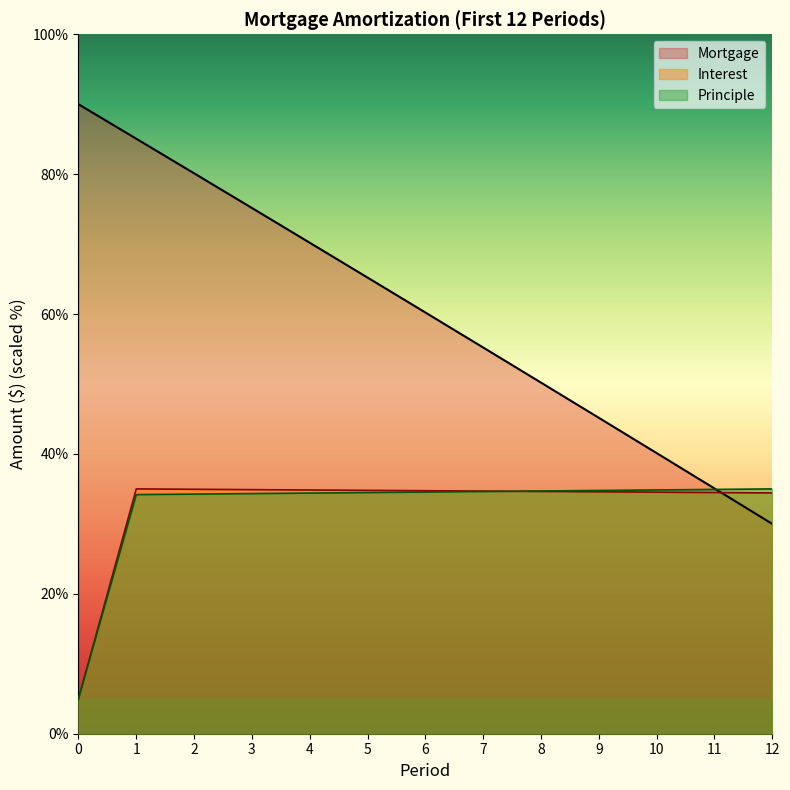

Reading right to left, what are all the values shown in this chart?

Mortgage: 12=30.0	11=35.1	10=40.1	9=45.2	8=50.2	7=55.2	6=60.2	5=65.2	4=70.2	3=75.2	2=80.1	1=85.1	0=90.0
Interest: 12=34.4	11=34.5	10=34.5	9=34.6	8=34.6	7=34.7	6=34.7	5=34.8	4=34.8	3=34.9	2=34.9	1=35.0	0=5.0
Principle: 12=35.0	11=34.9	10=34.9	9=34.8	8=34.7	7=34.6	6=34.6	5=34.5	4=34.4	3=34.3	2=34.3	1=34.2	0=5.0